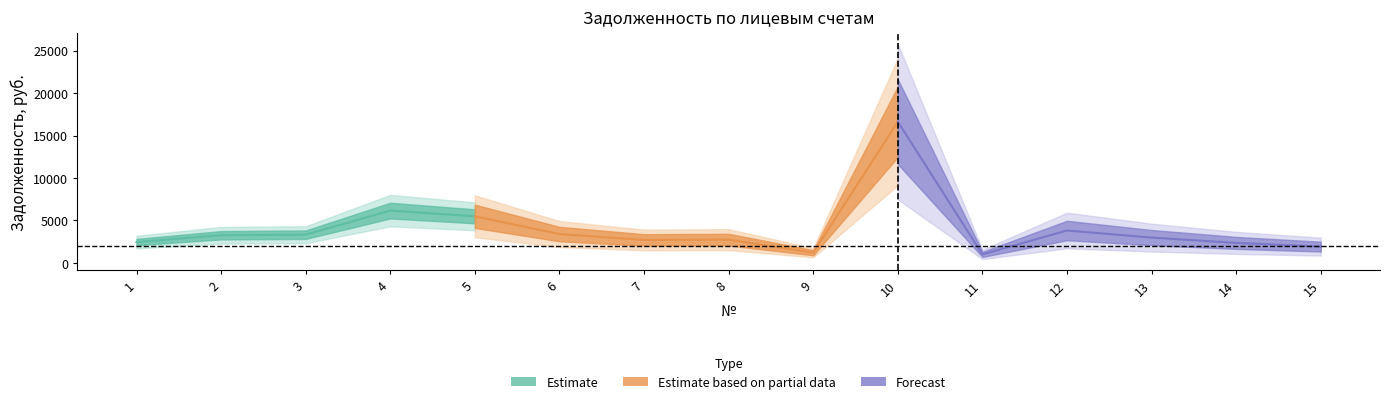

Between 10 and 3, which is larger?

10